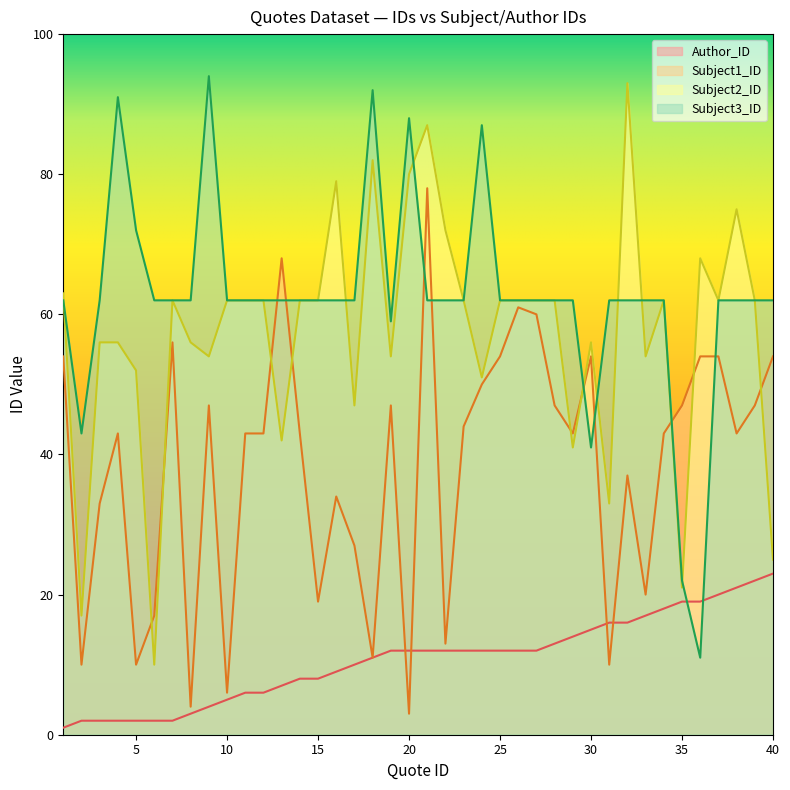

Reading left to right, extract all data points from this chart.

Author_ID: 1.0	2.0	2.0	2.0	2.0	2.0	2.0	3.0	4.0	5.0	6.0	6.0	7.0	8.0	8.0	9.0	10.0	11.0	12.0	12.0	12.0	12.0	12.0	12.0	12.0	12.0	12.0	13.0	14.0	15.0	16.0	16.0	17.0	18.0	19.0	19.0	20.0	21.0	22.0	23.0
Subject1_ID: 54.0	10.0	33.0	43.0	10.0	17.0	56.0	4.0	47.0	6.0	43.0	43.0	68.0	43.0	19.0	34.0	27.0	11.0	47.0	3.0	78.0	13.0	44.0	50.0	54.0	61.0	60.0	47.0	43.0	54.0	10.0	37.0	20.0	43.0	47.0	54.0	54.0	43.0	47.0	54.0
Subject2_ID: 63.0	17.0	56.0	56.0	52.0	10.0	62.0	56.0	54.0	62.0	62.0	62.0	42.0	62.0	62.0	79.0	47.0	82.0	54.0	80.0	87.0	72.0	62.0	51.0	62.0	62.0	62.0	62.0	41.0	56.0	33.0	93.0	54.0	62.0	21.0	68.0	62.0	75.0	62.0	25.0
Subject3_ID: 62.0	43.0	62.0	91.0	72.0	62.0	62.0	62.0	94.0	62.0	62.0	62.0	62.0	62.0	62.0	62.0	62.0	92.0	59.0	88.0	62.0	62.0	62.0	87.0	62.0	62.0	62.0	62.0	62.0	41.0	62.0	62.0	62.0	62.0	22.0	11.0	62.0	62.0	62.0	62.0